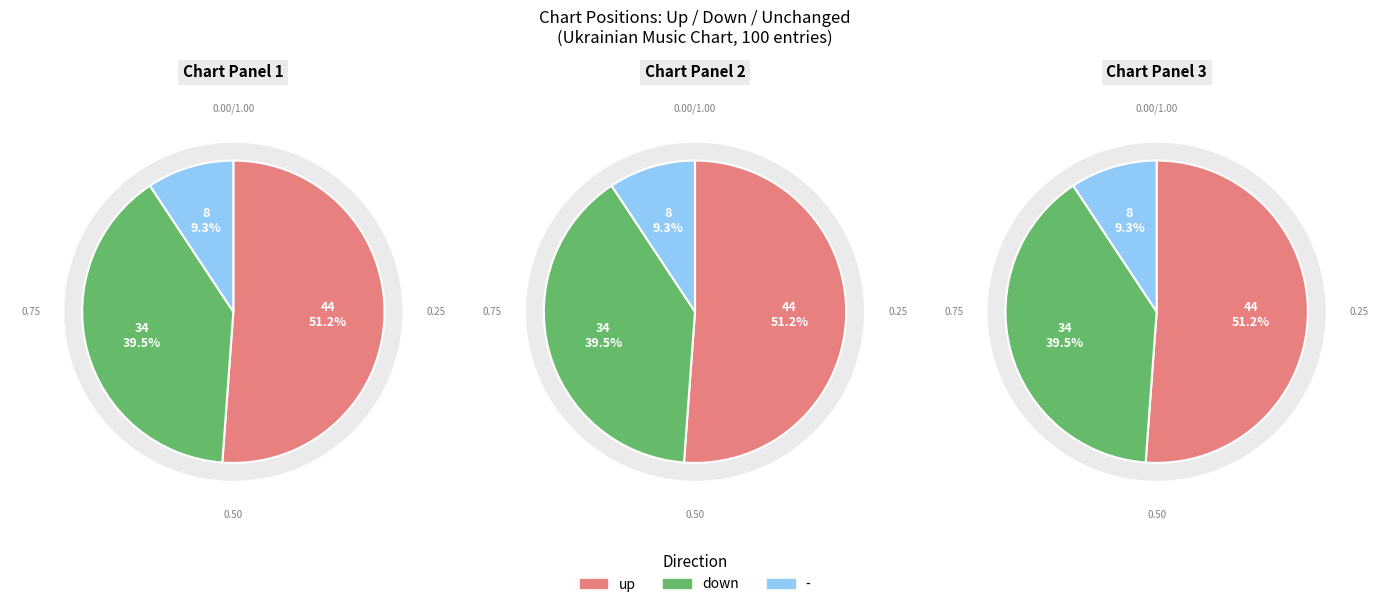

How many segments does this pie chart have?

3